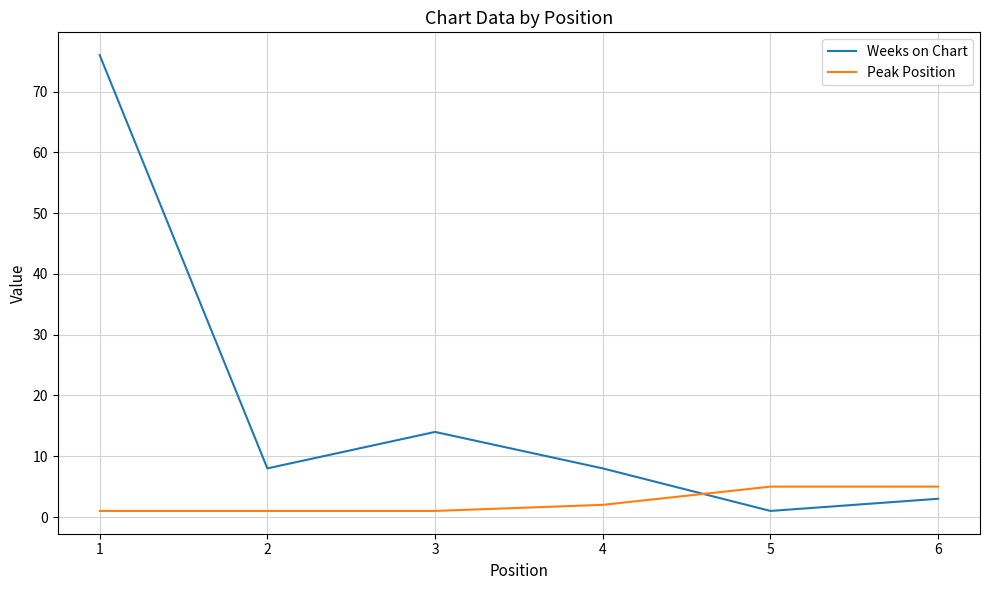

Does the chart display data point markers on the line(s)?

No